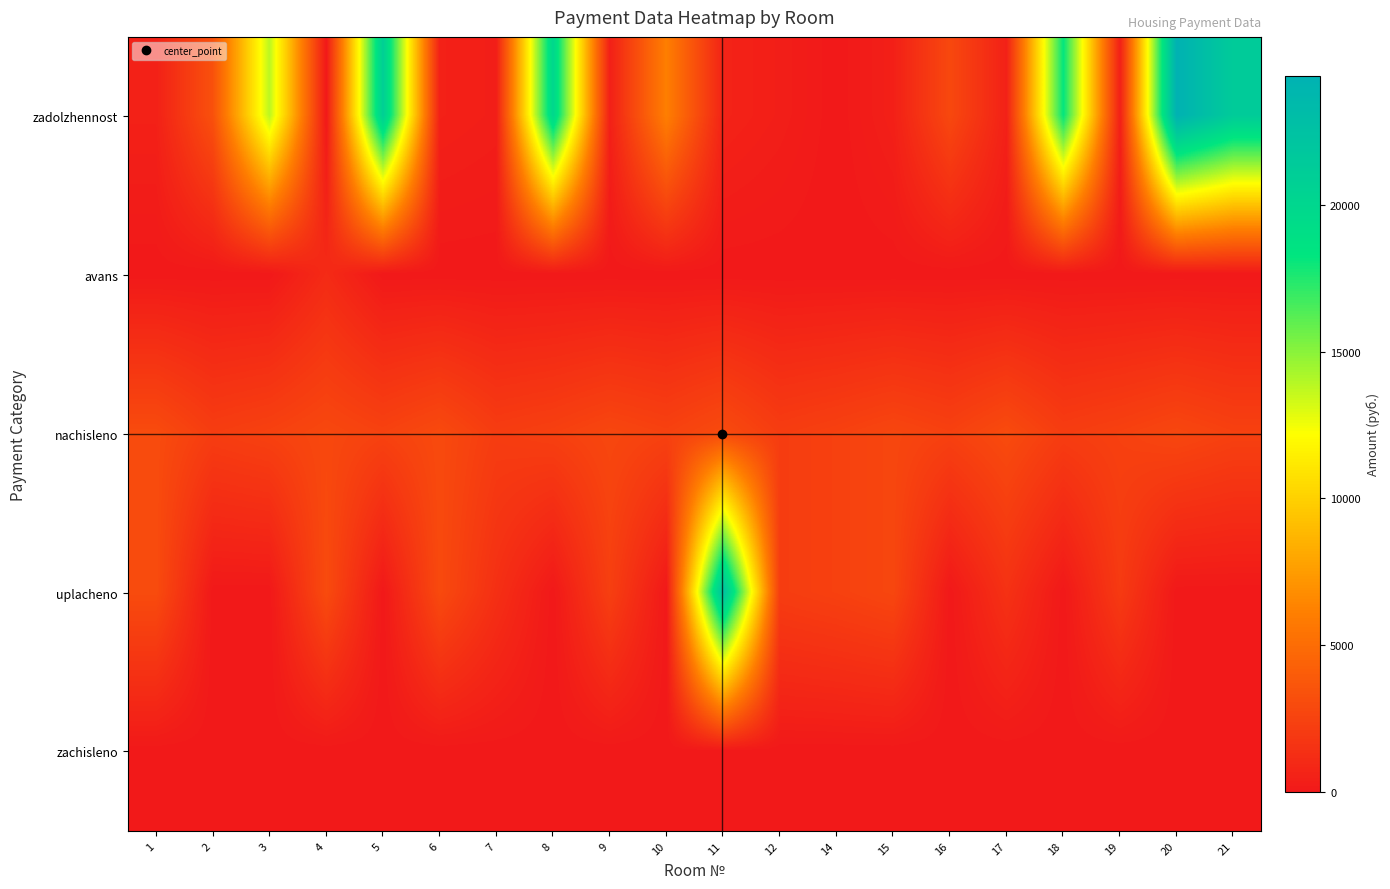

Rank the series by their maximum value, from lowest to highest.

zachisleno, avans, nachisleno, uplacheno, zadolzhennost